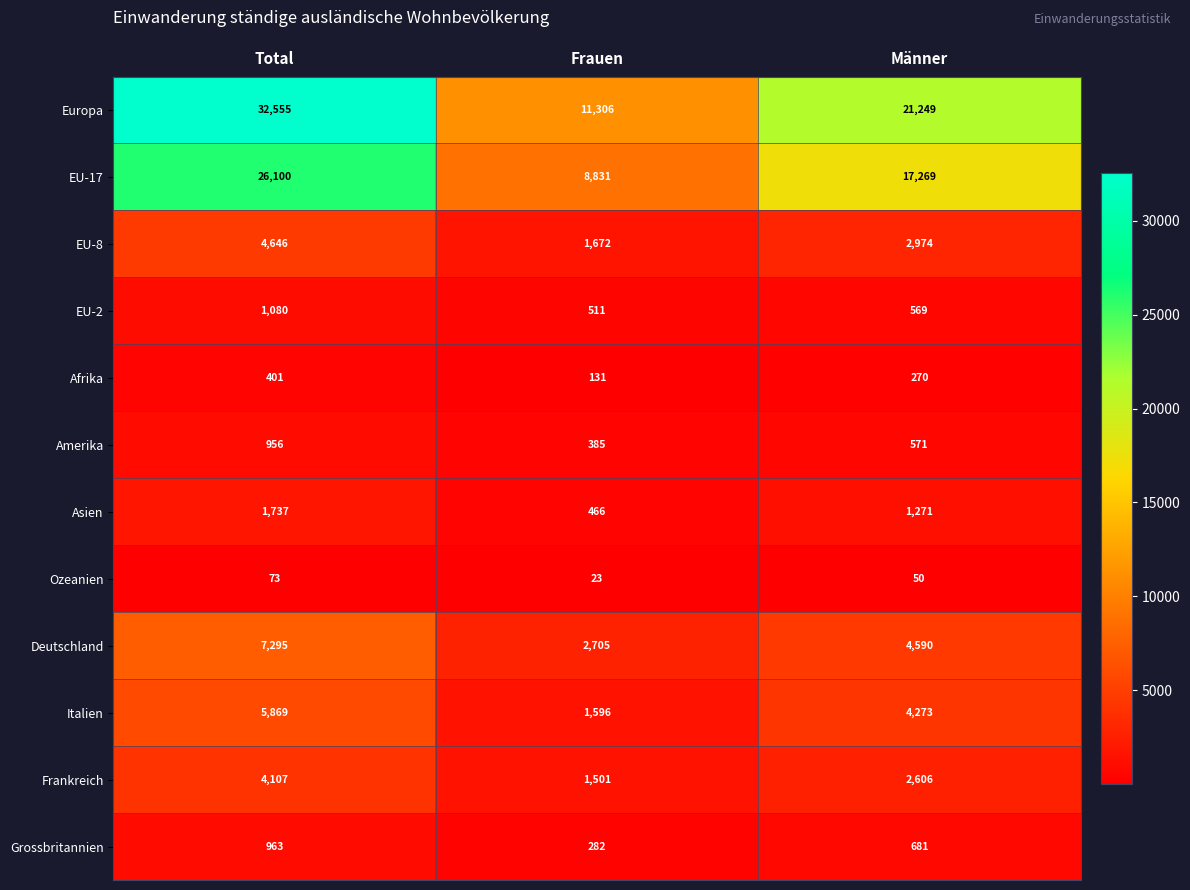

What is the spread (max minus min) of values at Frauen?

11283